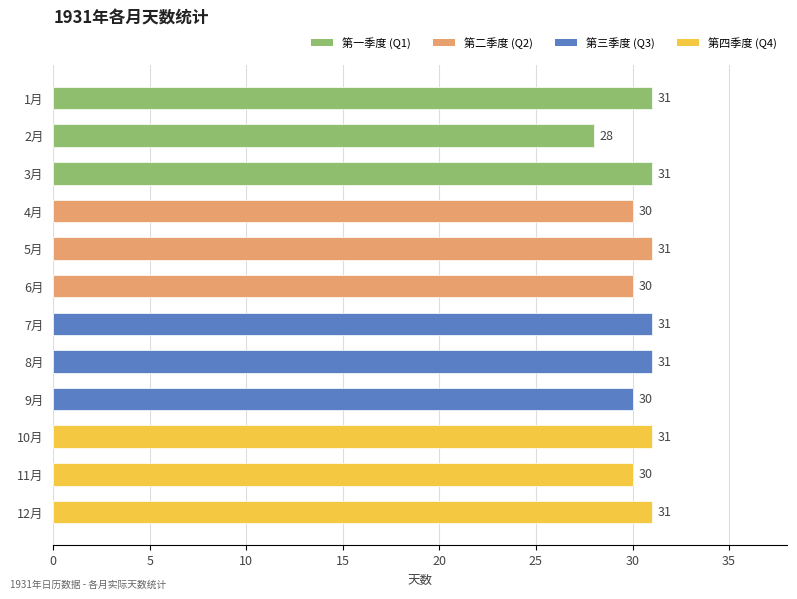

The chart shows a value of 30 at 9月. True or false?

True